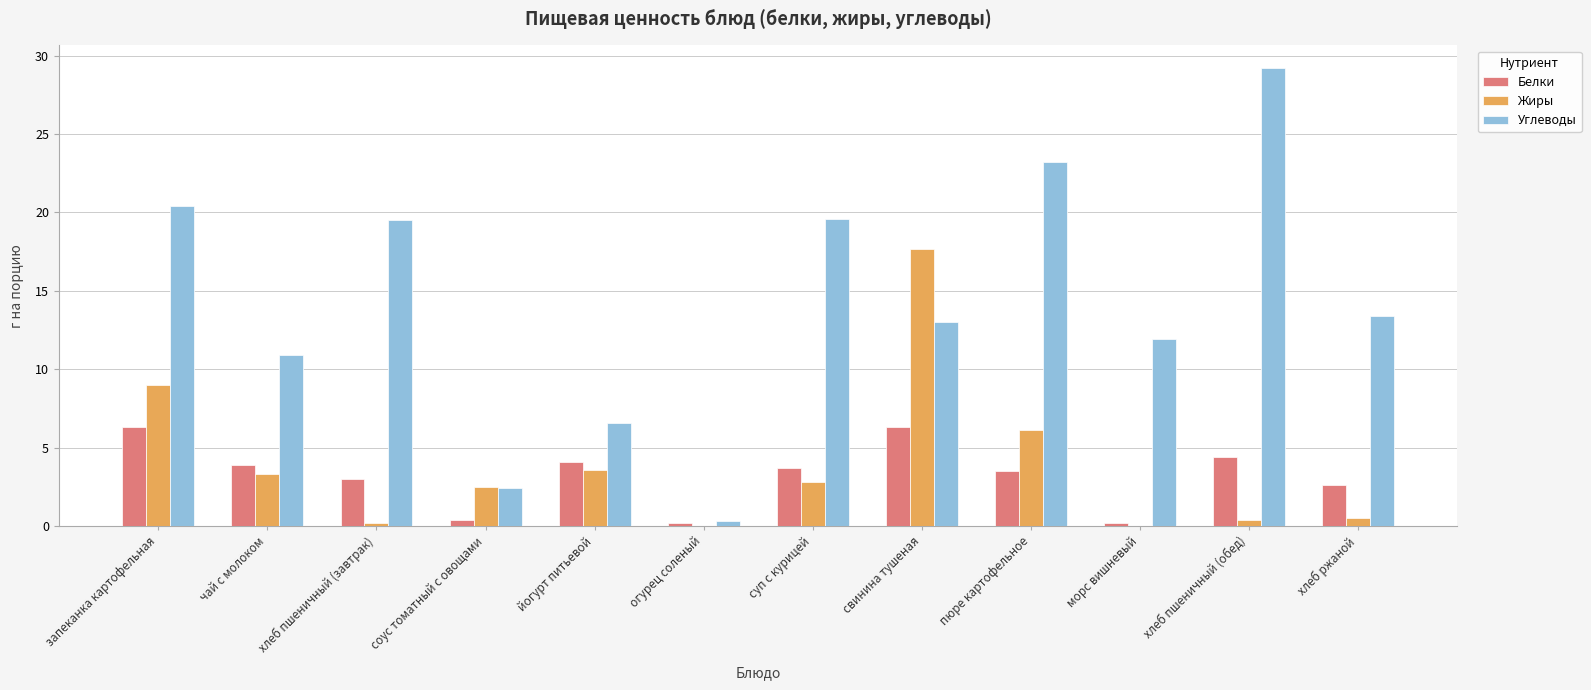

What is the total value across all series at огурец соленый?

0.5